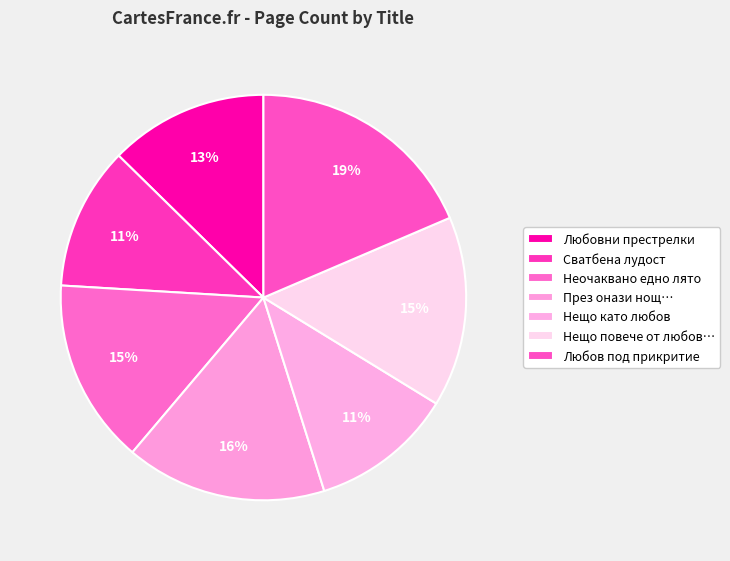

Which category has the smallest portion of the pie?

Сватбена лудост